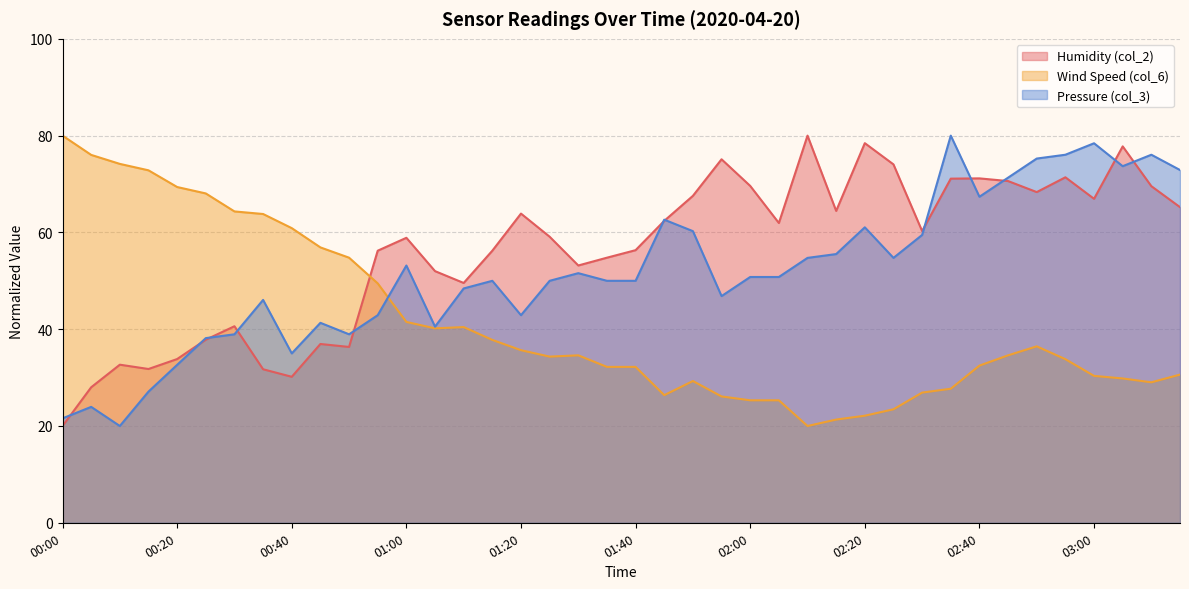

How many data points does each series have?

40